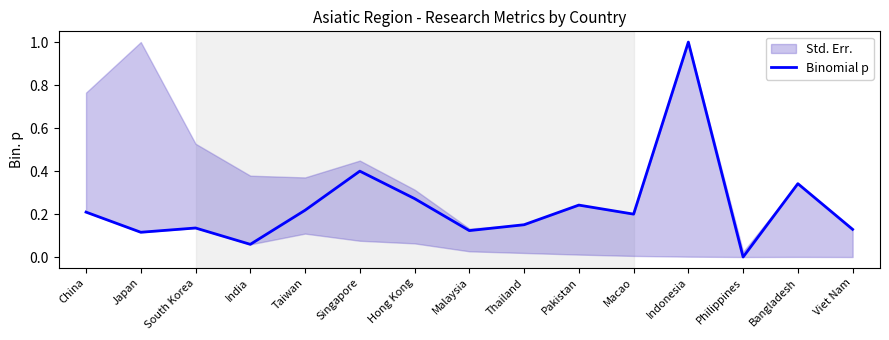

Which label corresponds to the largest value in the chart?

Indonesia